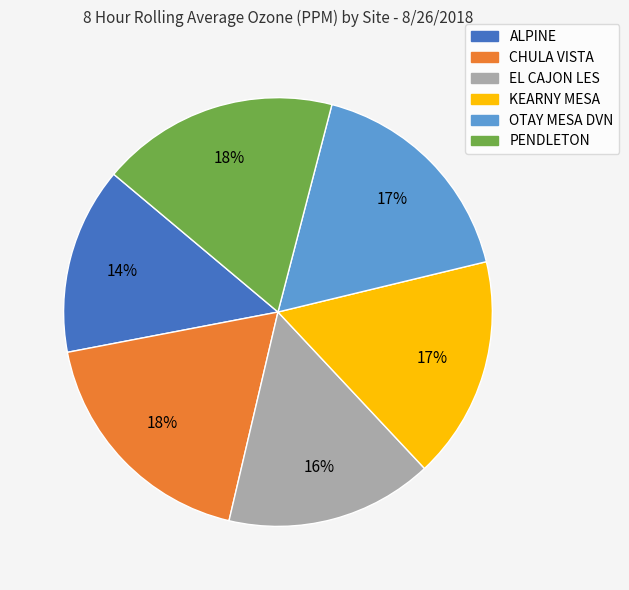

Which category has the smallest portion of the pie?

ALPINE